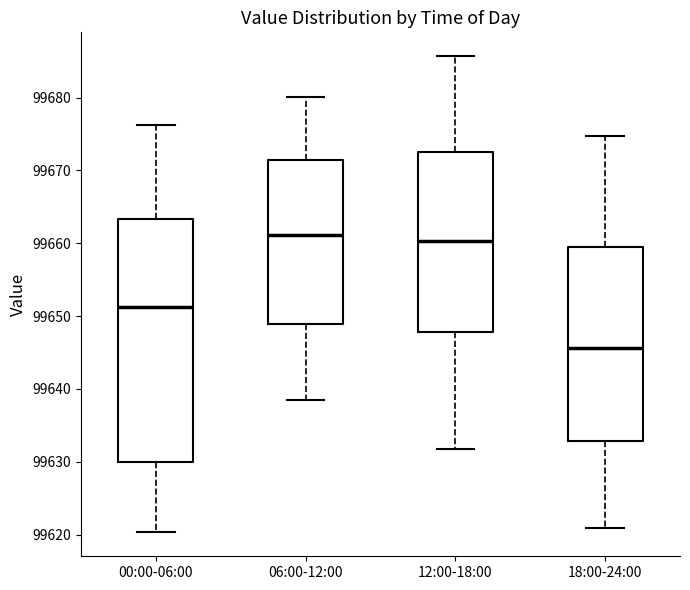

Reading left to right, transcribe this box plot: for each box, give where its median line is, the range the box spans, and where its two whiskers end, as read against the y-axis. The values are not printed on the chart, so give them approximately, as read against the axis.

00:00-06:00: median 99651, box 99630 to 99663, whiskers 99620 to 99676
06:00-12:00: median 99661, box 99649 to 99671, whiskers 99639 to 99680
12:00-18:00: median 99660, box 99648 to 99673, whiskers 99632 to 99686
18:00-24:00: median 99646, box 99633 to 99659, whiskers 99621 to 99675